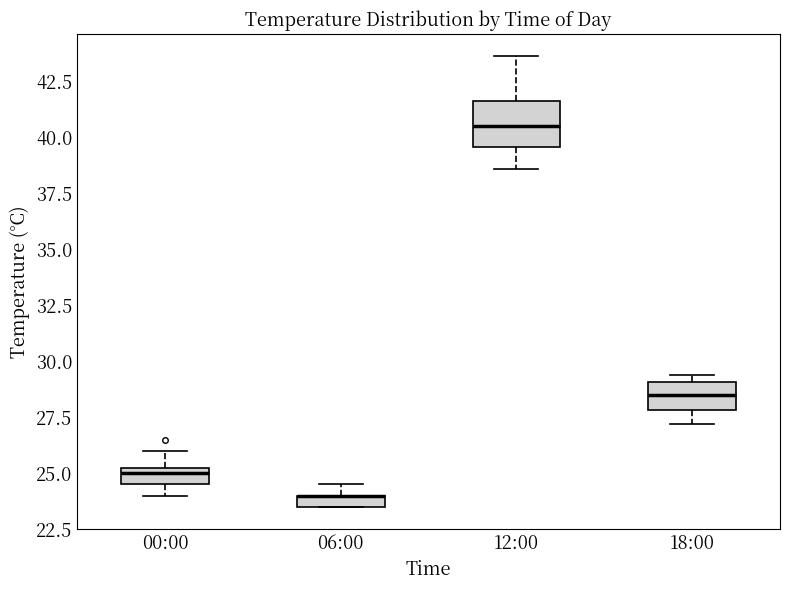

Where is the lower edge of the box for 06:00 on the y-axis? The values are not printed on the chart, so give them approximately, as read against the axis.

23.5